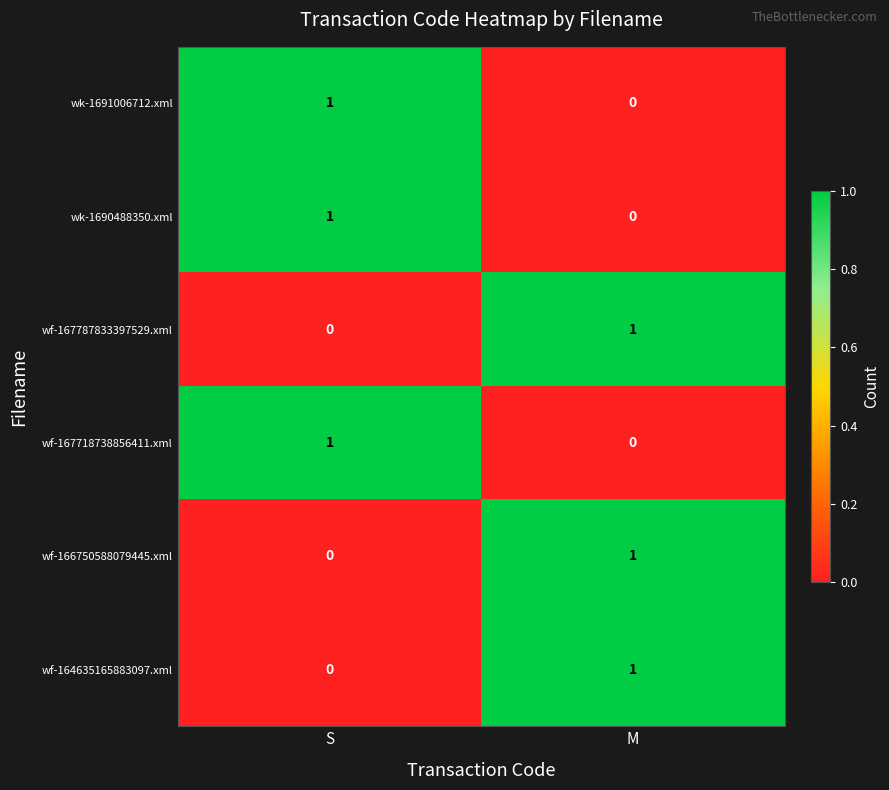

The value of wf-166750588079445.xml at M is 1. True or false?

True